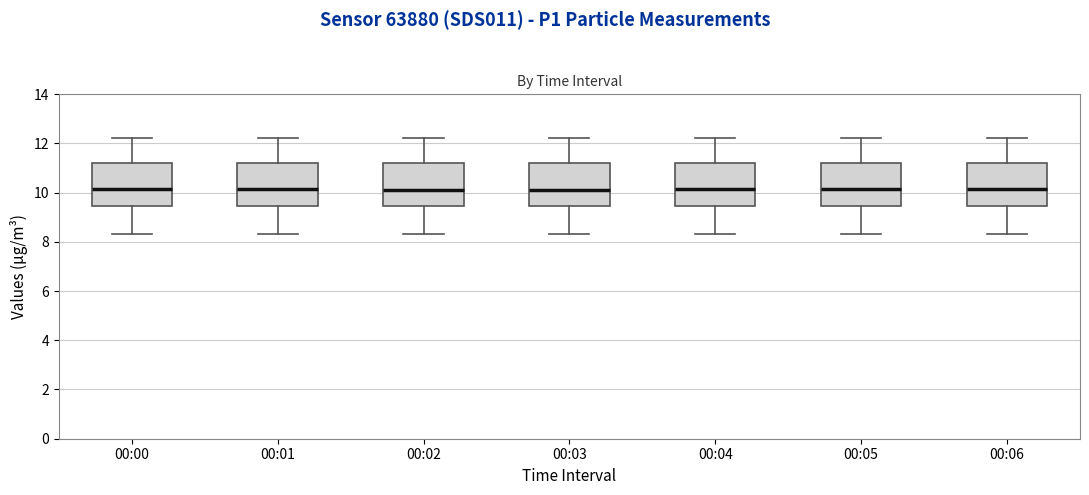

Reading left to right, transcribe this box plot: for each box, give where its median line is, the range the box spans, and where its two whiskers end, as read against the y-axis. The values are not printed on the chart, so give them approximately, as read against the axis.

00:00: median 10.2, box 9.4 to 11.2, whiskers 8.4 to 12.2
00:01: median 10.2, box 9.4 to 11.2, whiskers 8.4 to 12.2
00:02: median 10.2, box 9.4 to 11.2, whiskers 8.4 to 12.2
00:03: median 10.2, box 9.4 to 11.2, whiskers 8.4 to 12.2
00:04: median 10.2, box 9.4 to 11.2, whiskers 8.4 to 12.2
00:05: median 10.2, box 9.4 to 11.2, whiskers 8.4 to 12.2
00:06: median 10.2, box 9.4 to 11.2, whiskers 8.4 to 12.2